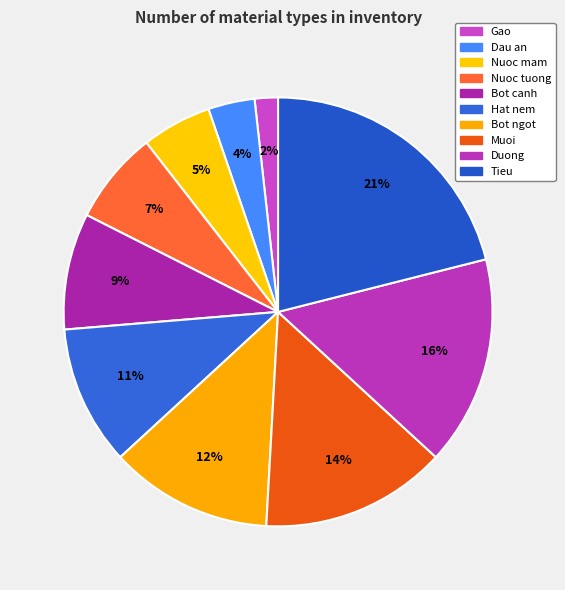

How many segments does this pie chart have?

10